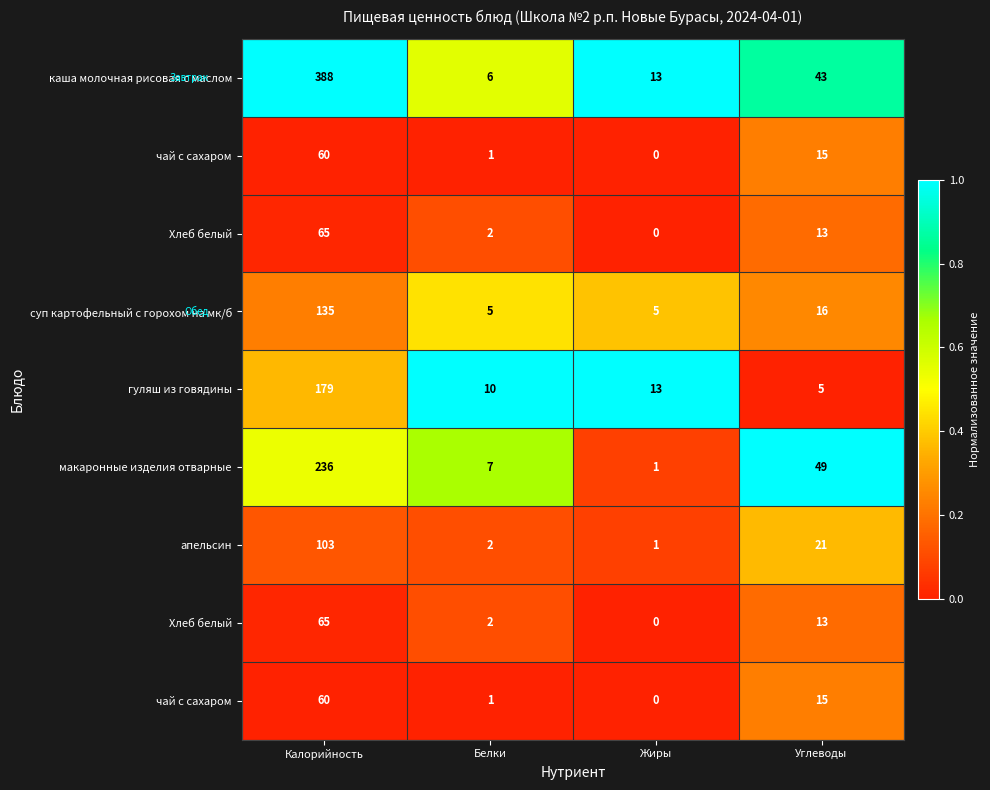

Count the number of data series in this chart.

9